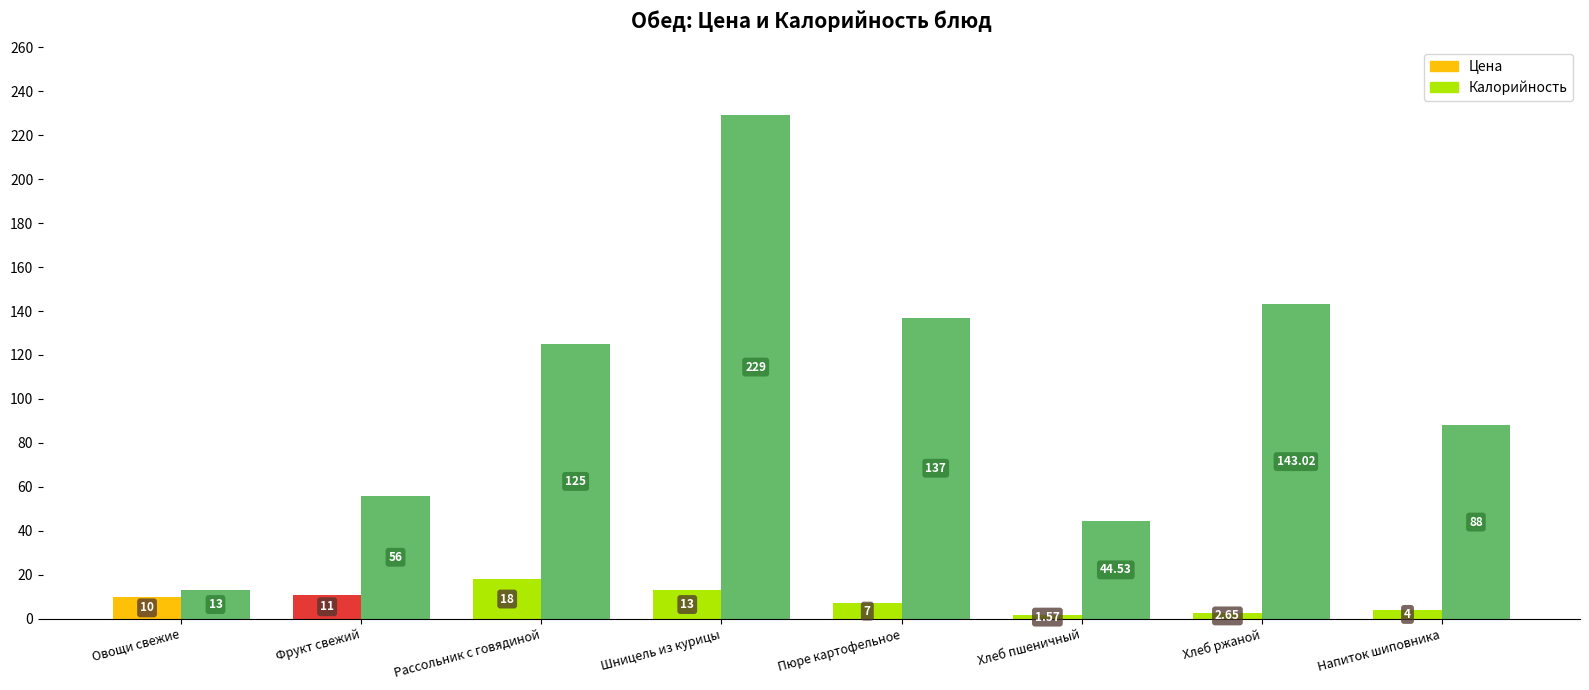

Count the number of categories in the chart.

8